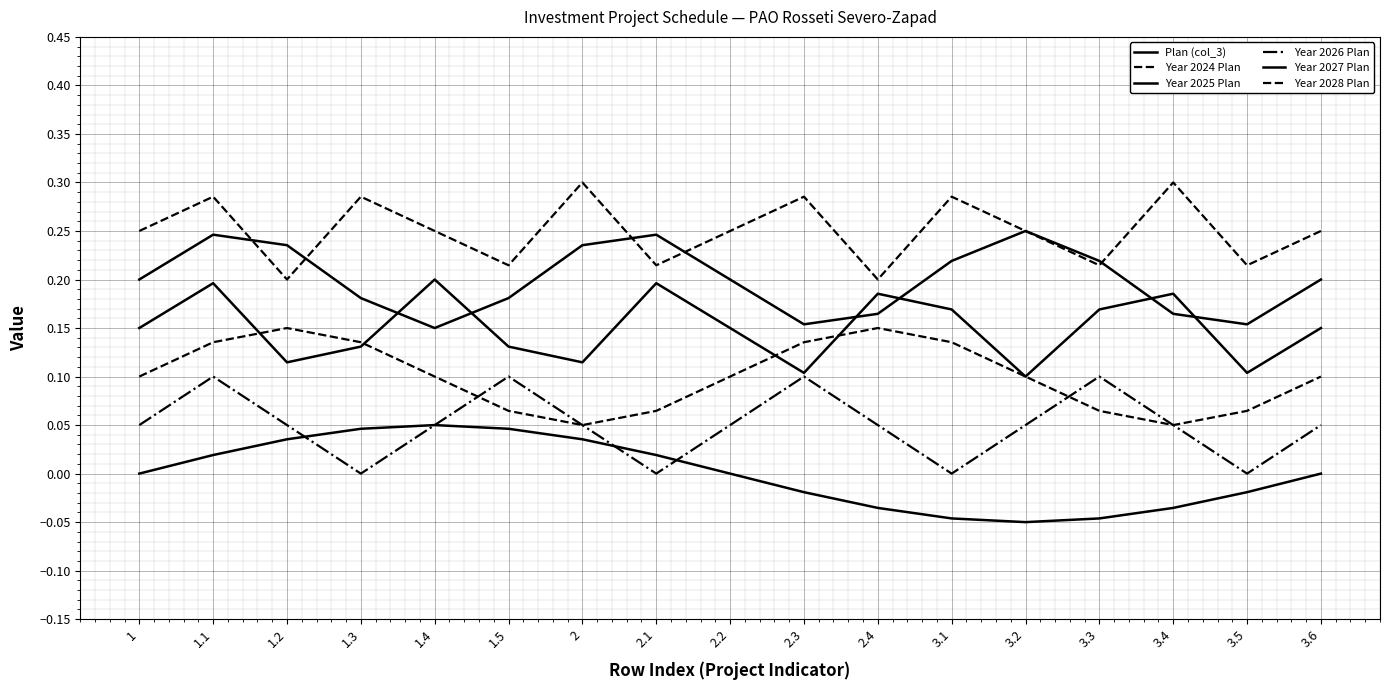

At which category is the sum across all series the highest?

1.1